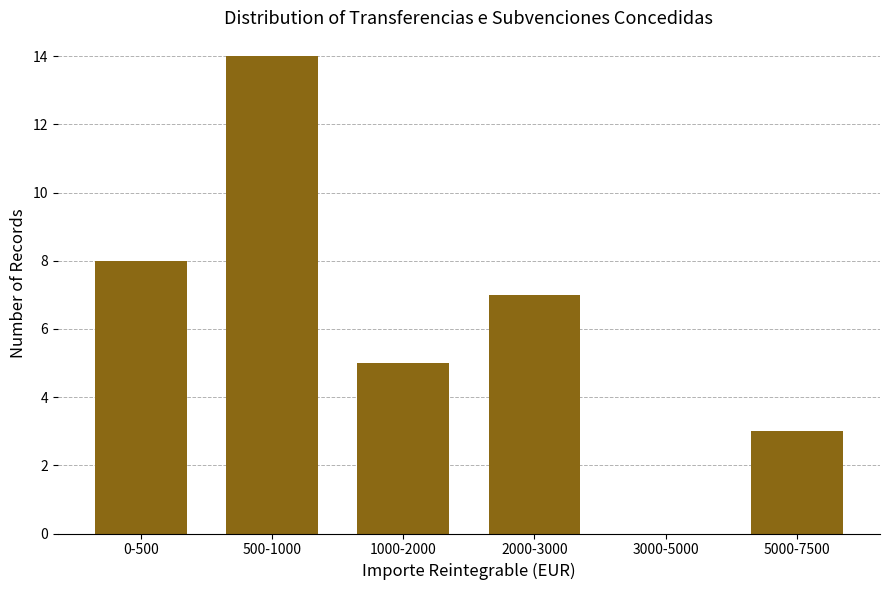

Reading left to right, transcribe all the data shown in this chart.

0-500=8	500-1000=14	1000-2000=5	2000-3000=7	3000-5000=0	5000-7500=3